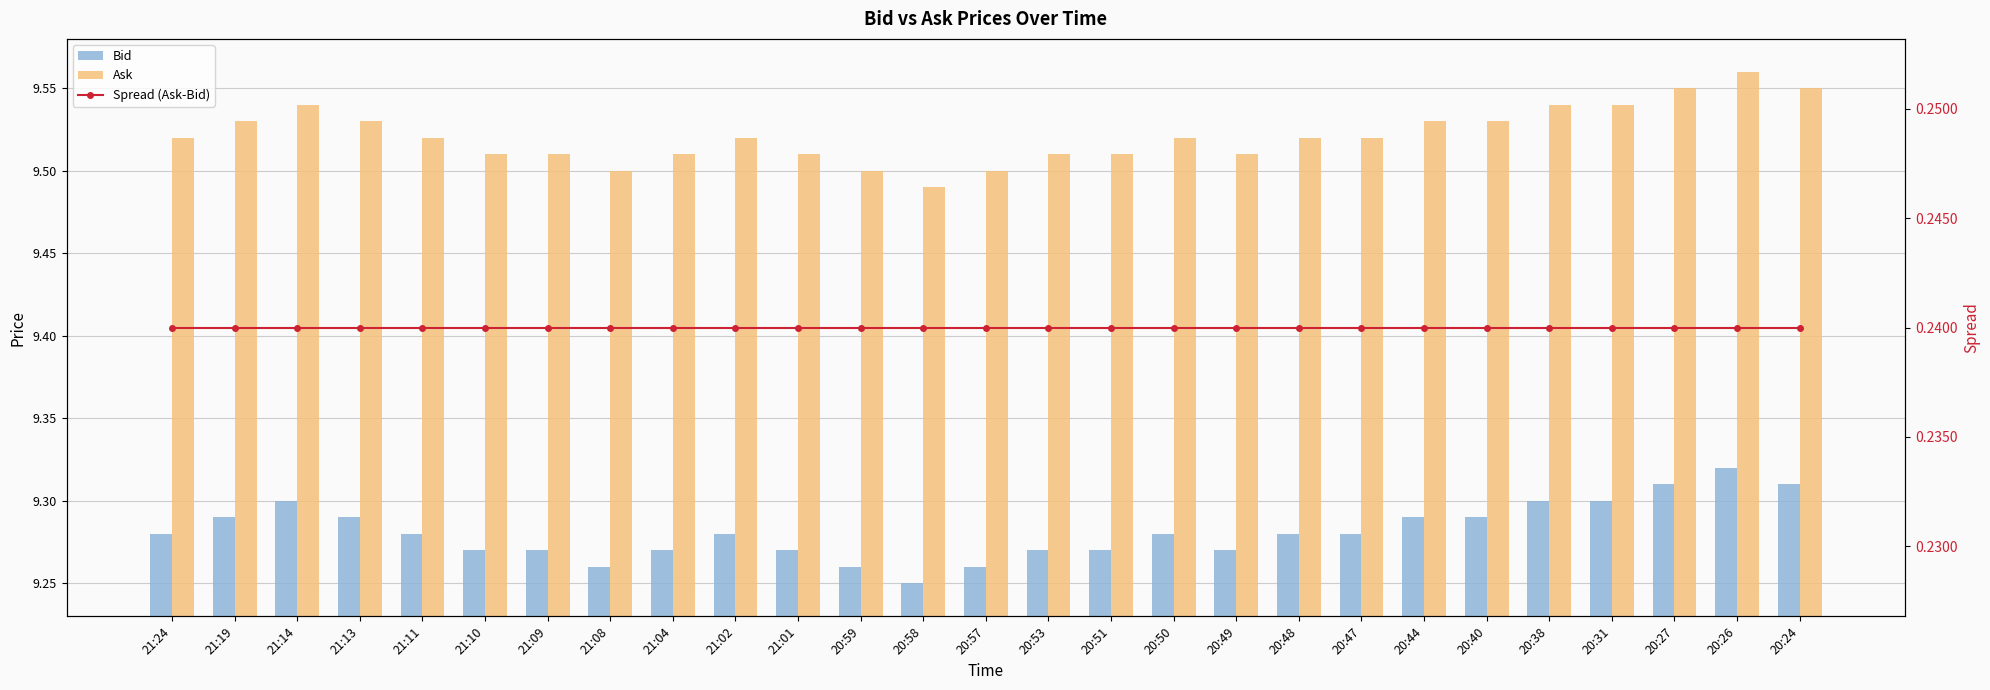

Which category has the lowest value in the Spread (Ask-Bid) series?

21:24